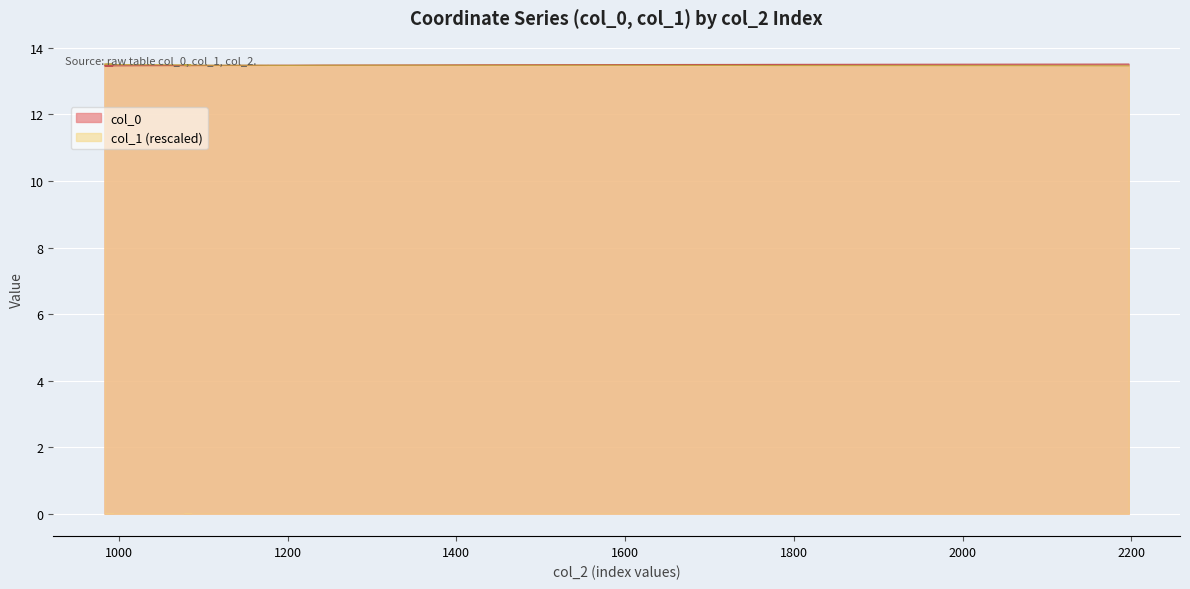

What is the value of the col_1 point at the 27th from the left?

13.5